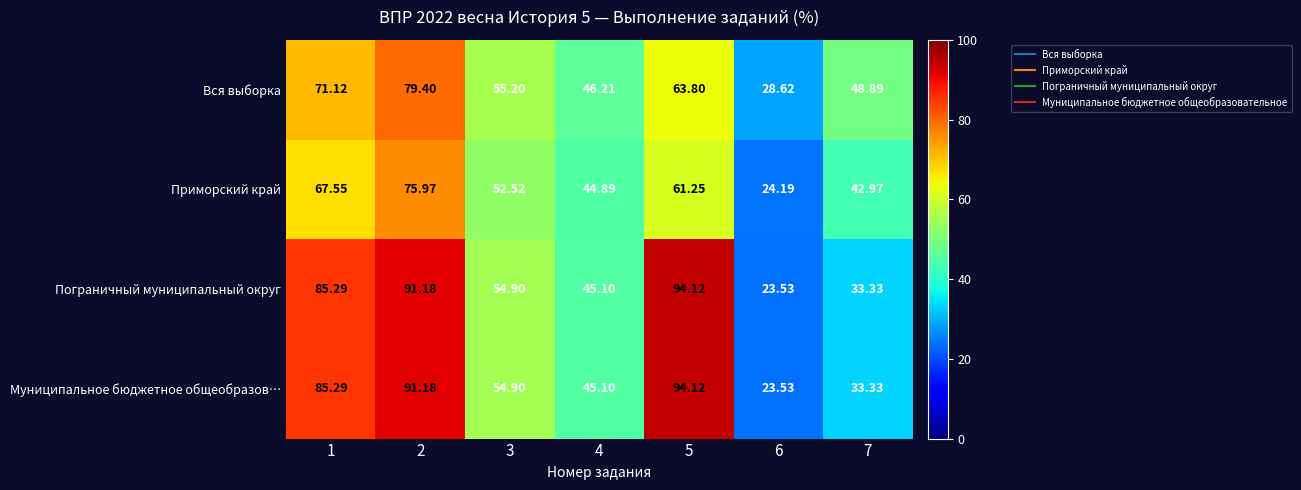

Is the value of Пограничный муниципальный округ at 5 greater than the value of Муниципальное бюджетное общеобразов… at 7?

Yes